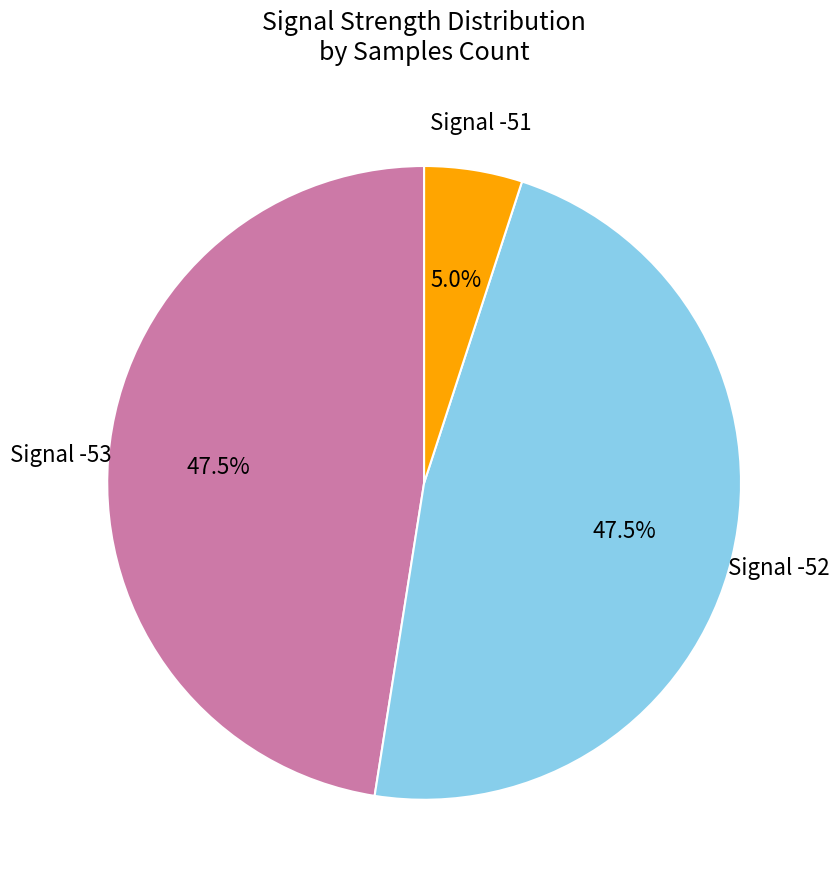

Is there a majority slice in this chart?

No